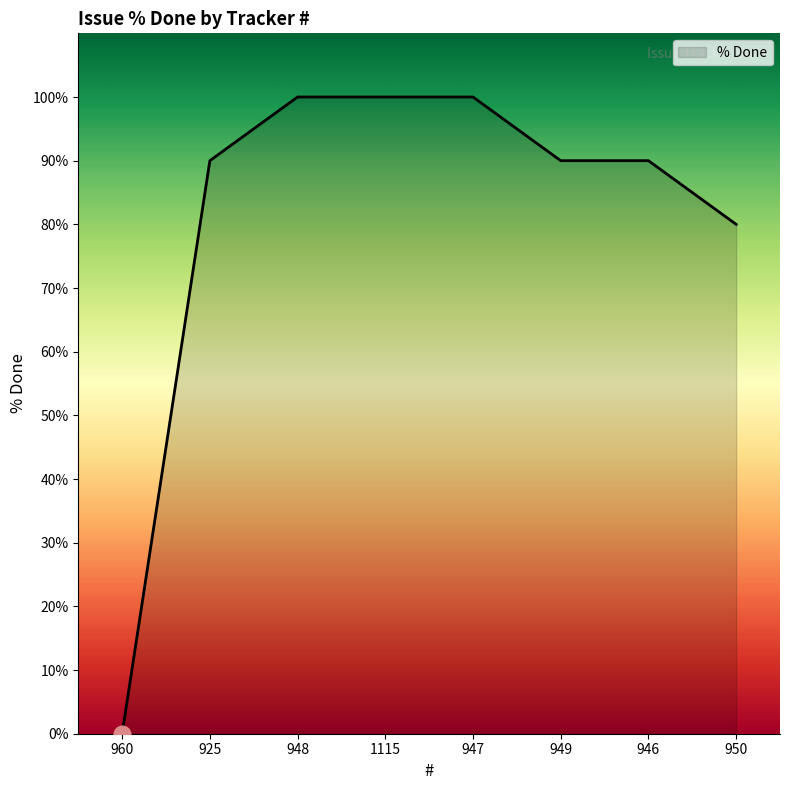

Is it true that the value at 946 is 90?

True